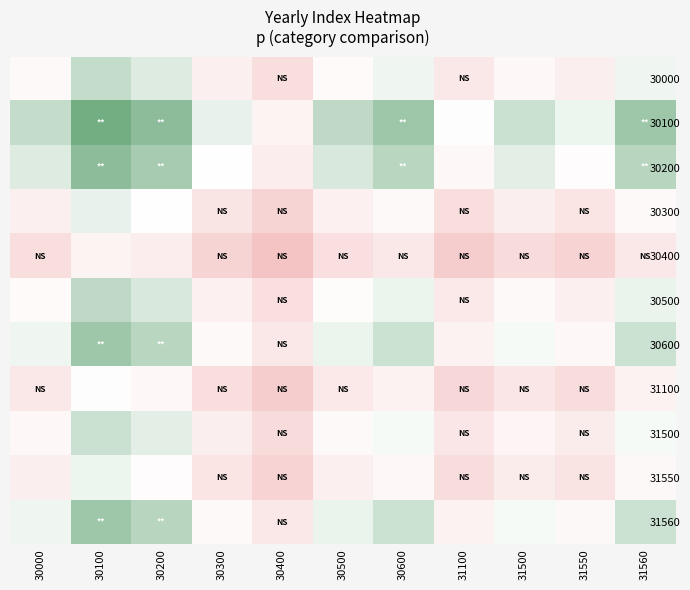

At which category is the sum across all series the highest?

30400